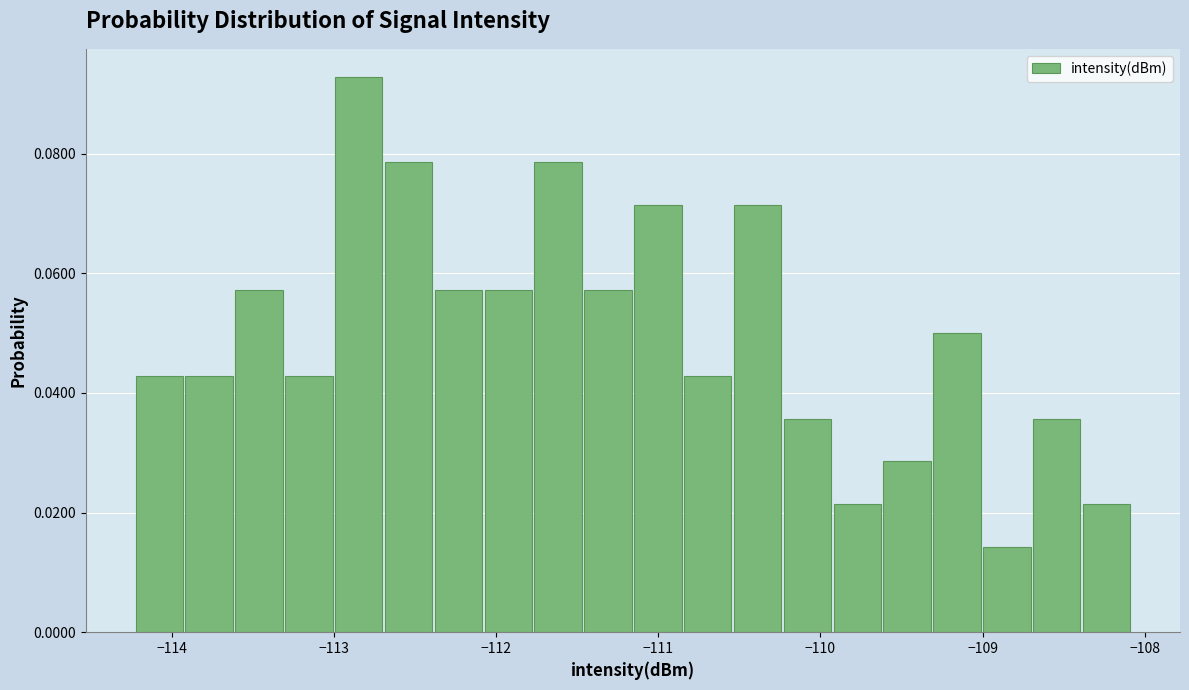

Around what value on the x-axis is the tallest bar? Give the approximate position of its centre, as read against the axis.

-112.8